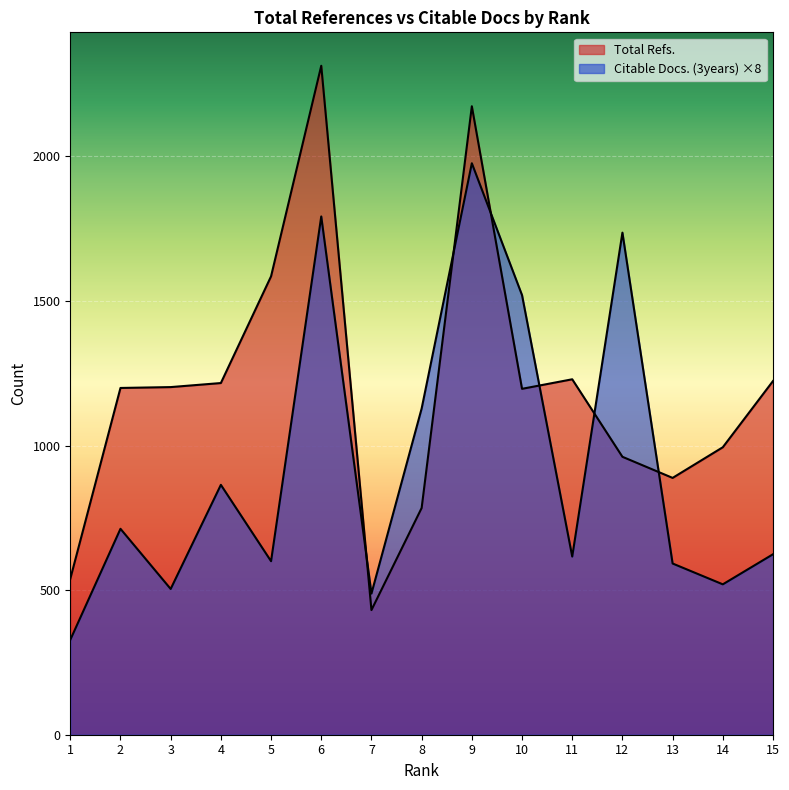

Is the value of Total Refs. at 12 greater than the value of Citable Docs. (3years) at 7?

Yes